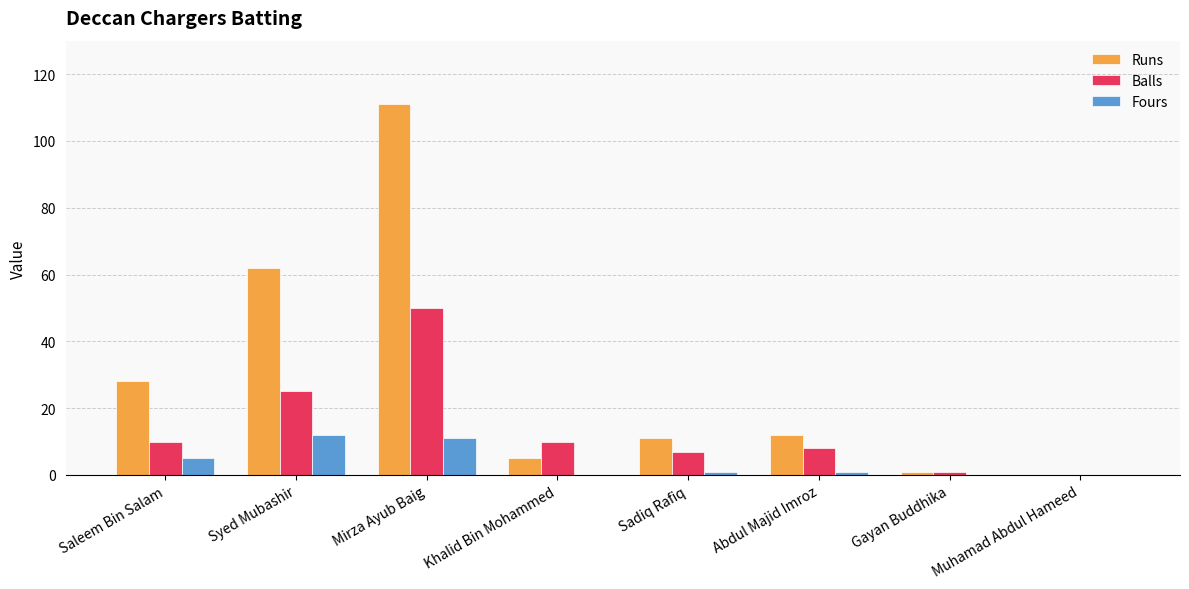

Which series has the largest total across all categories?

Runs